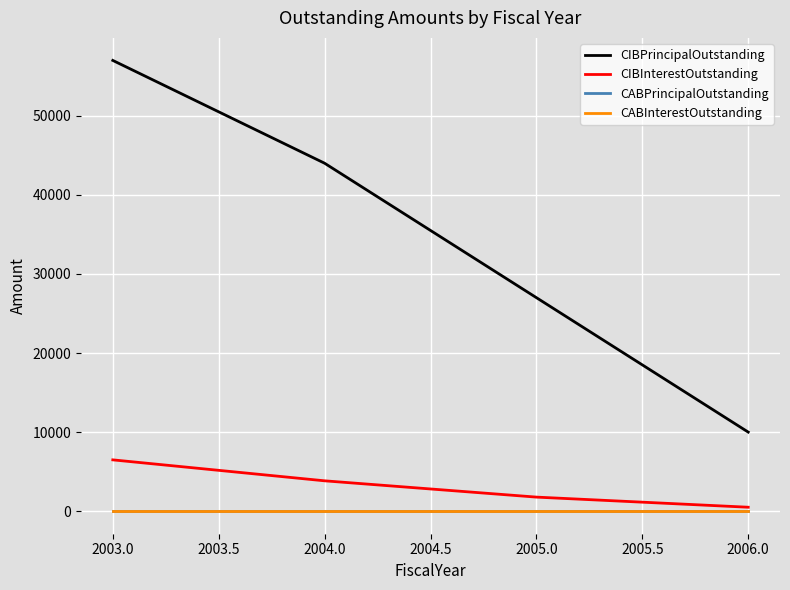

Reading left to right, list all the values displayed in this chart.

CIBPrincipalOutstanding: 57000	44000	27000	10000
CIBInterestOutstanding: 6490	3840	1780	500
CABPrincipalOutstanding: 0	0	0	0
CABInterestOutstanding: 0	0	0	0